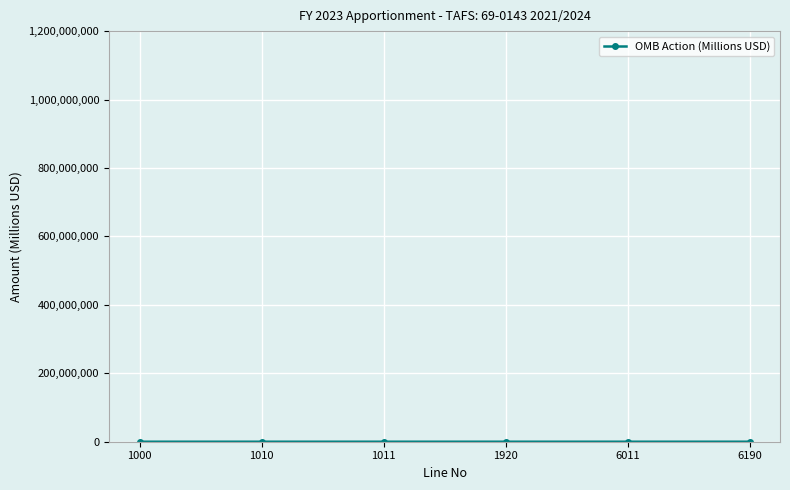

The value at 1010 is 0. True or false?

True